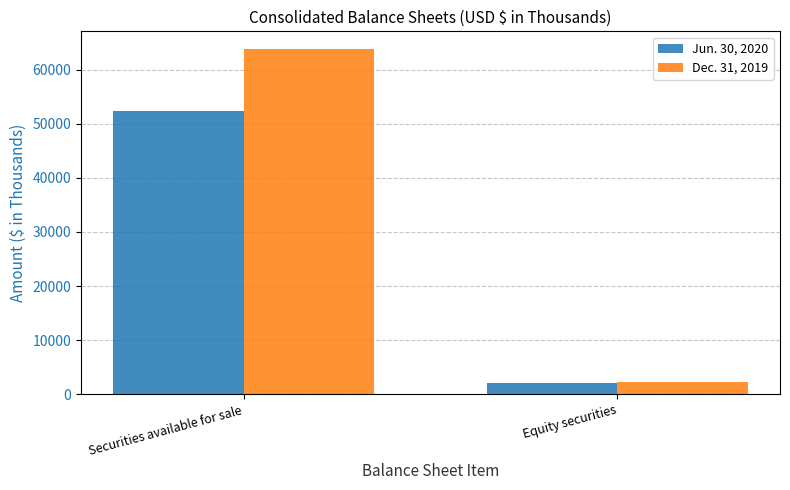

What are all the series names shown in the legend?

Jun. 30, 2020, Dec. 31, 2019